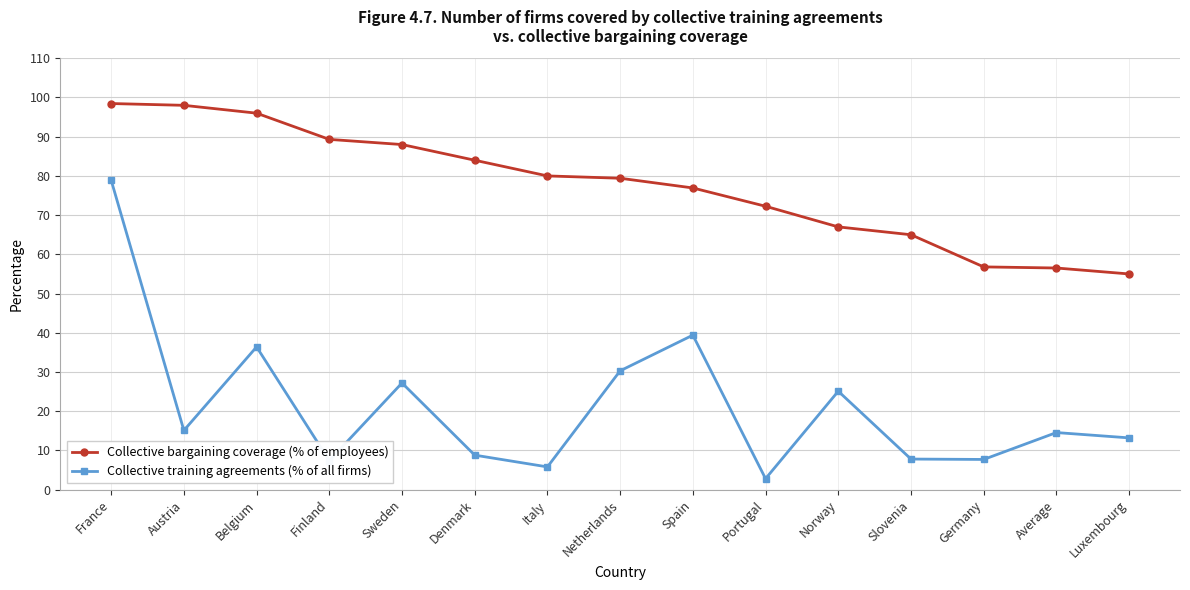

At which label is Collective training agreements (% of all firms) closest to 40?

Spain